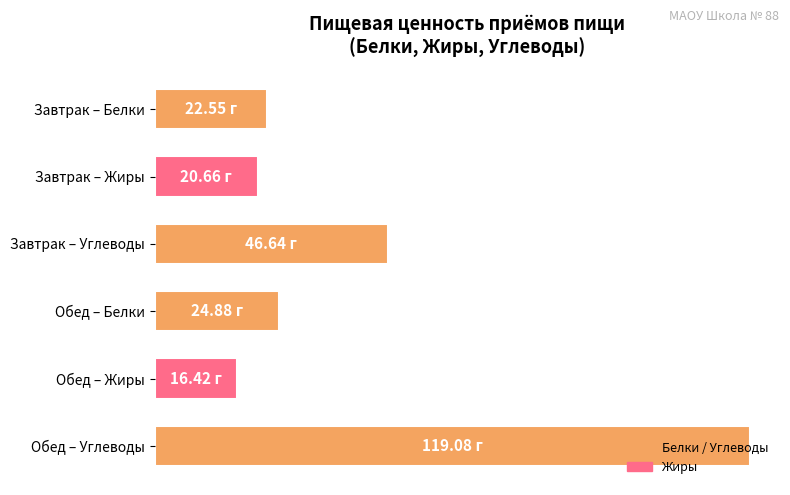

Does the chart contain any negative values?

No